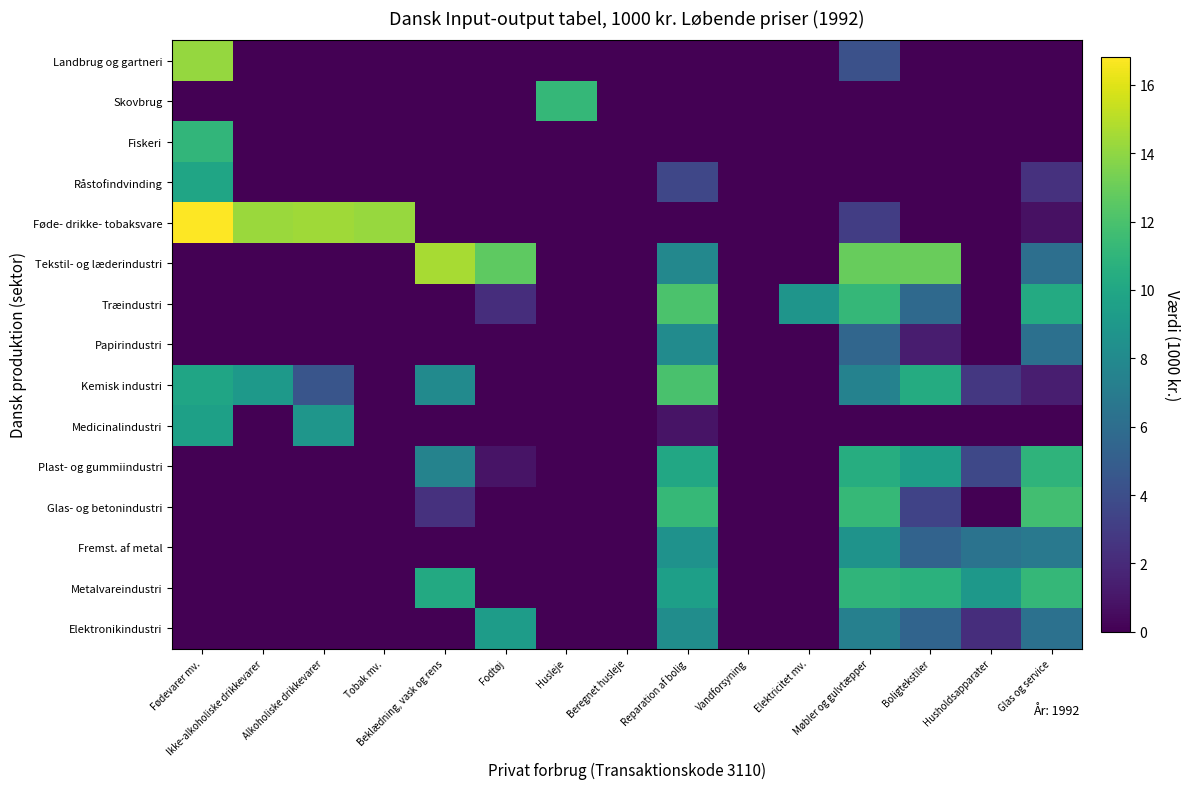

Which series has the widest spread of values?

Føde- drikke- tobaksvare